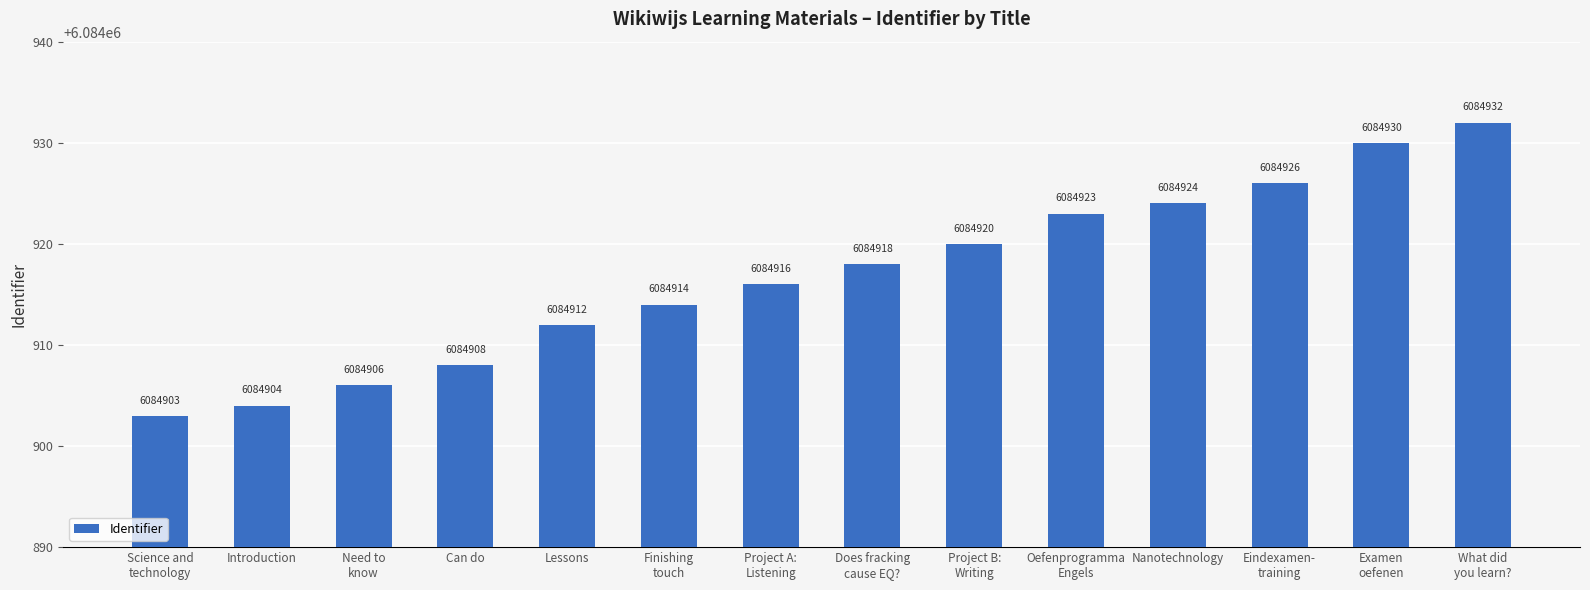

How many bars are there in total?

14